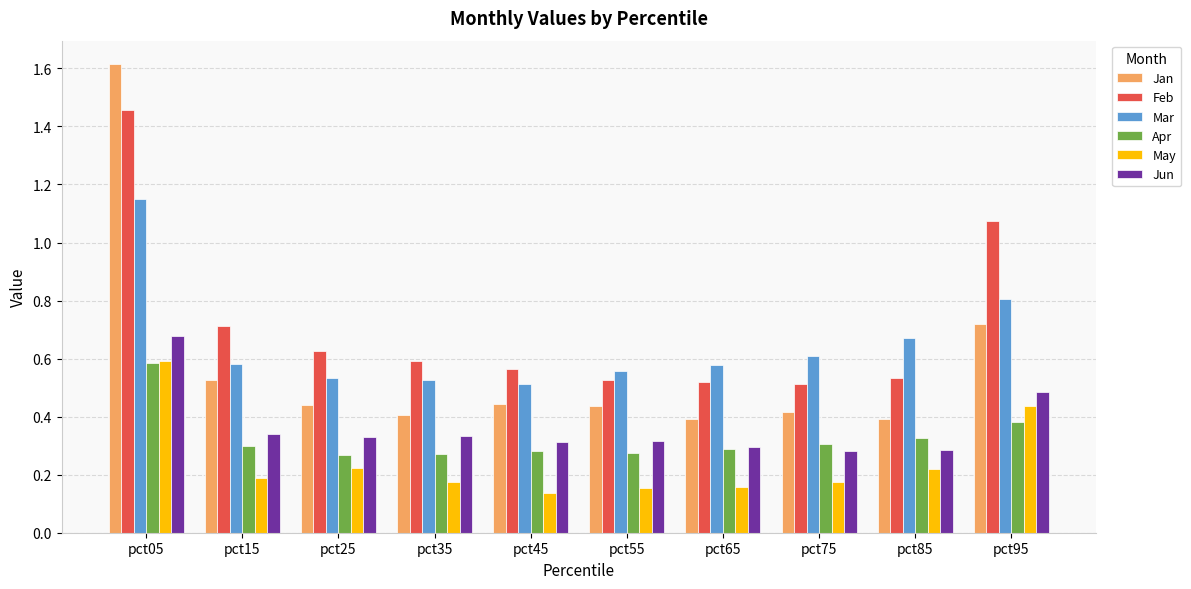

What is the sum of all Mar values?

6.5